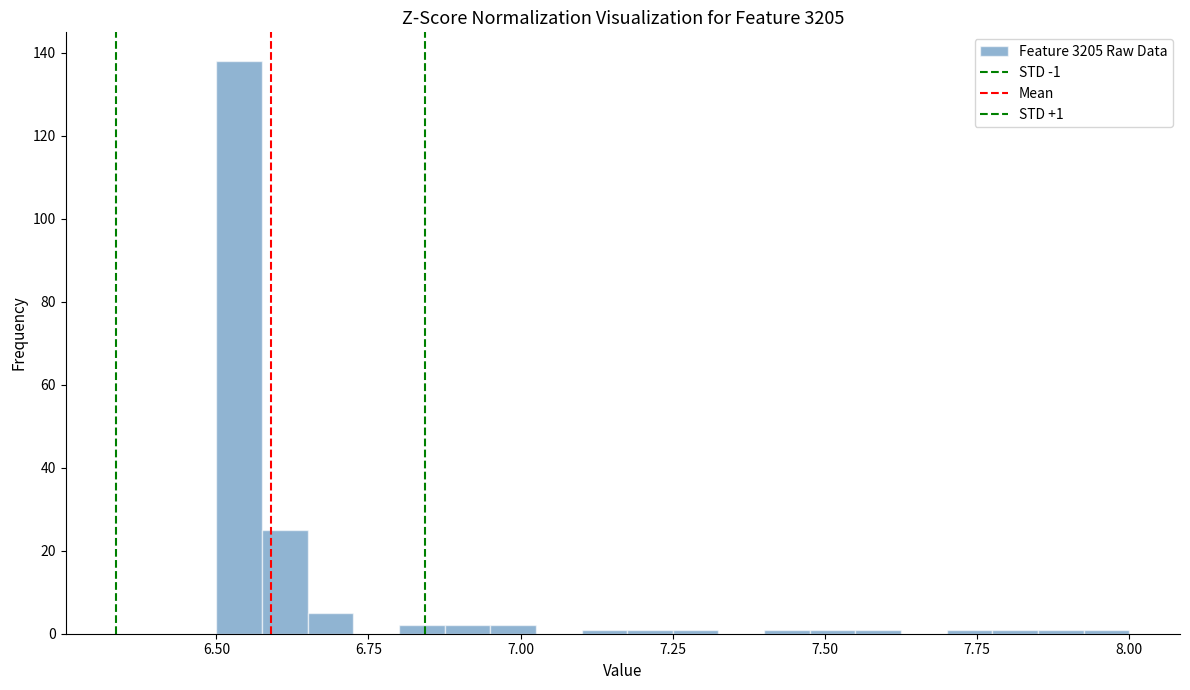

Around what value on the x-axis is the tallest bar? Give the approximate position of its centre, as read against the axis.

6.55